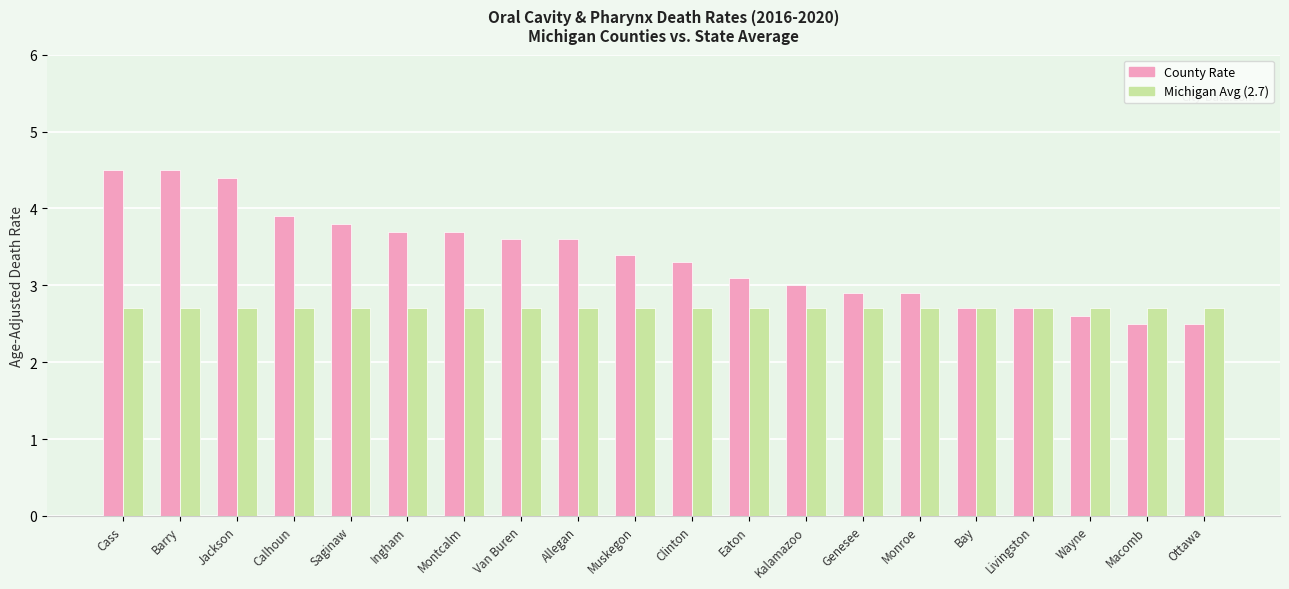

What is the spread (max minus min) of values at Van Buren?

0.9